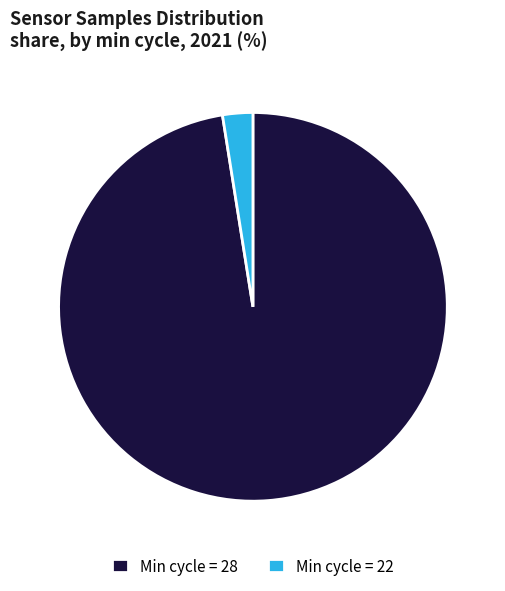

Approximately how many times larger is the value at Min cycle = 28 compared to Min cycle = 22?

38.8